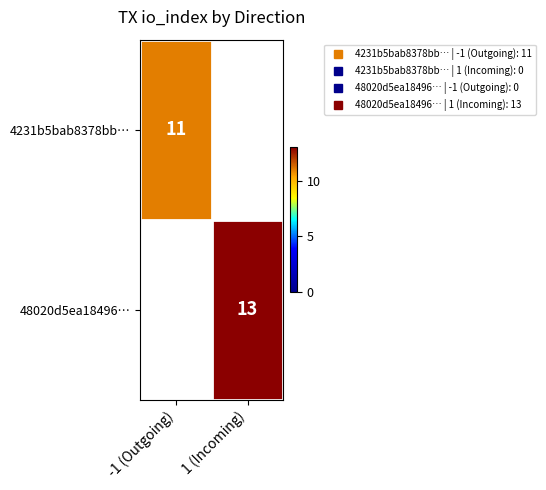

Is it true that 4231b5bab8378bb… equals 4 at -1 (Outgoing)?

False